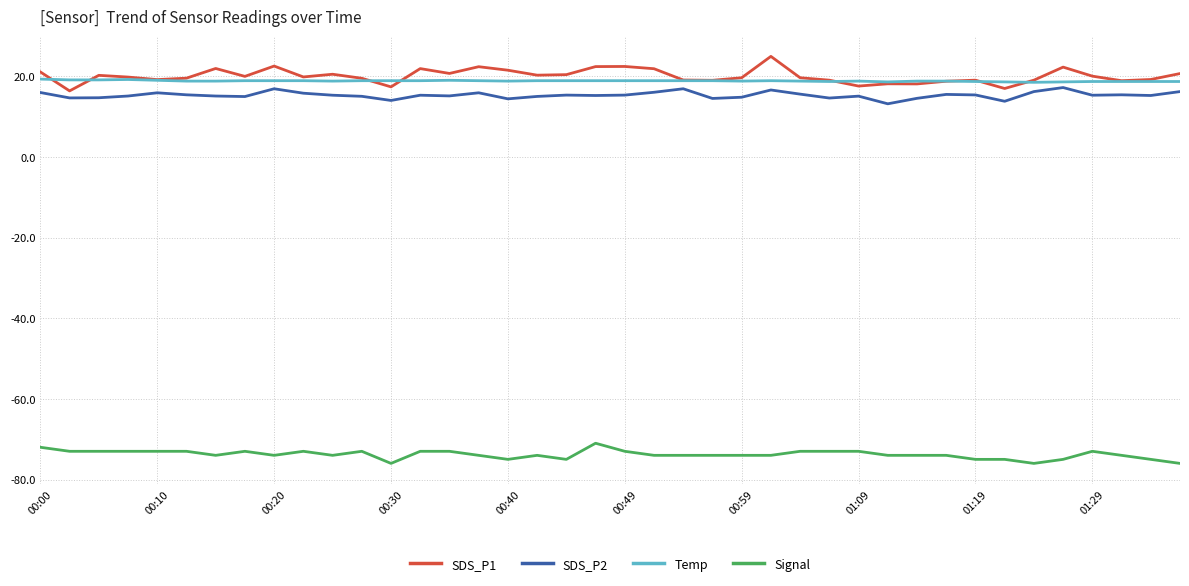

True or false: Temp has more than 2 points higher than both neighbors.

True